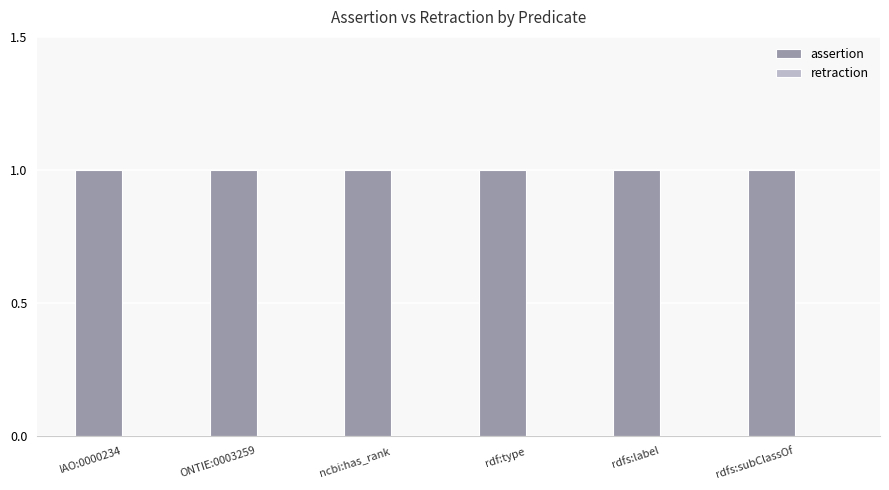

Reading right to left, list all the values displayed in this chart.

assertion: rdfs:subClassOf=1	rdfs:label=1	rdf:type=1	ncbi:has_rank=1	ONTIE:0003259=1	IAO:0000234=1
retraction: rdfs:subClassOf=0	rdfs:label=0	rdf:type=0	ncbi:has_rank=0	ONTIE:0003259=0	IAO:0000234=0